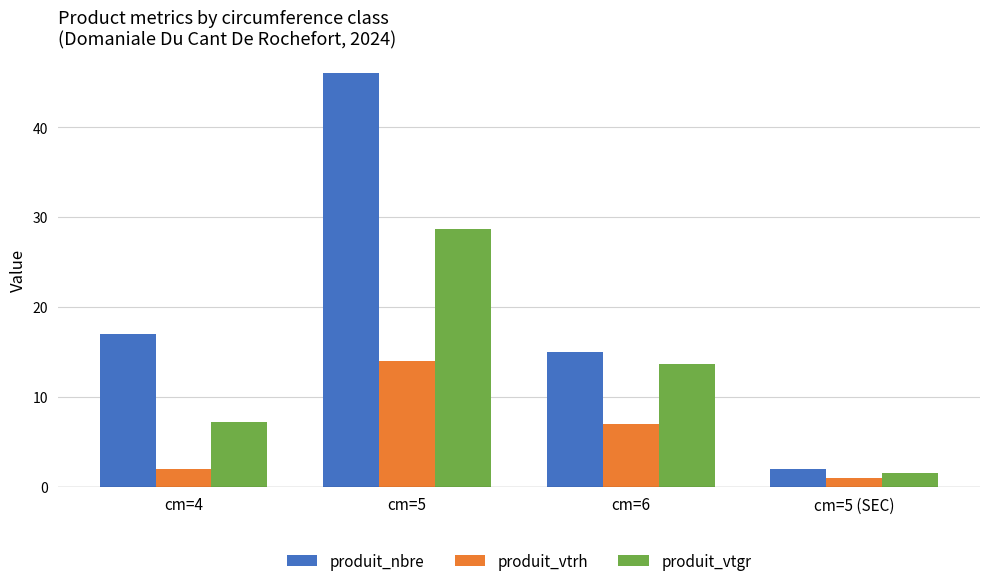

What are all the series names shown in the legend?

produit_nbre, produit_vtrh, produit_vtgr